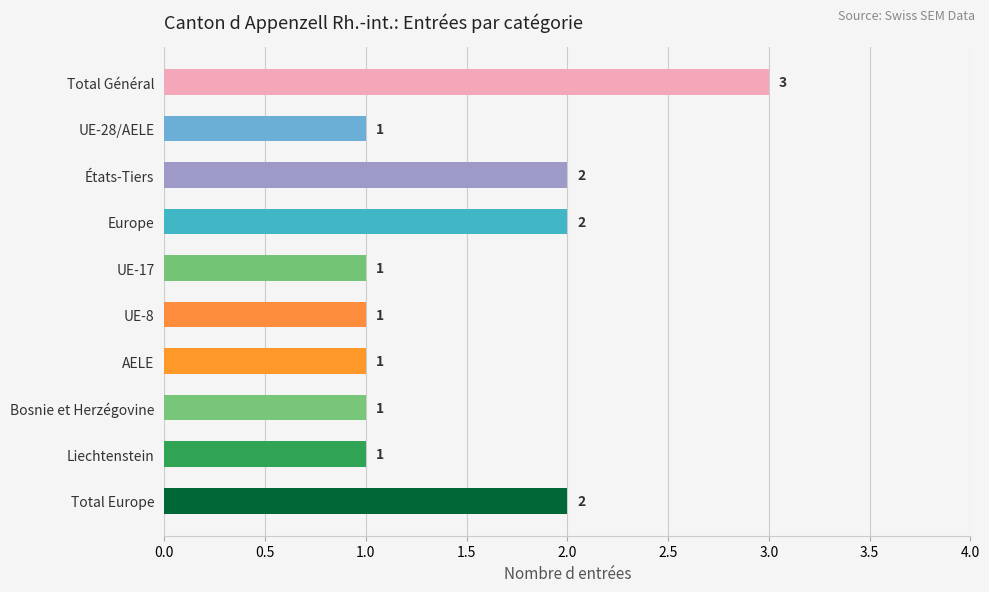

True or false: the data shows 2 at AELE.

False